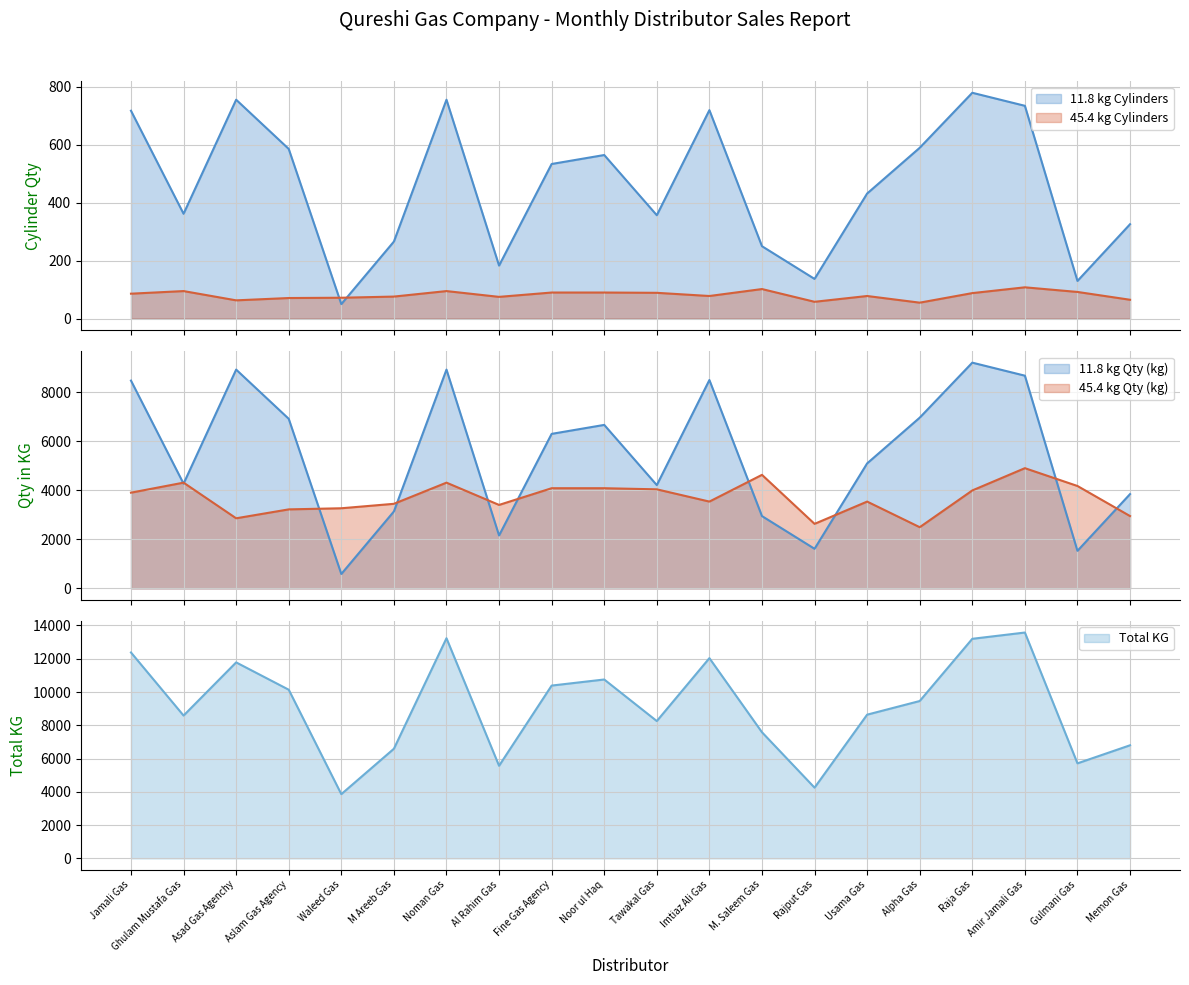

At which category does Total KG reach its first local peak?

Asad Gas Agenchy